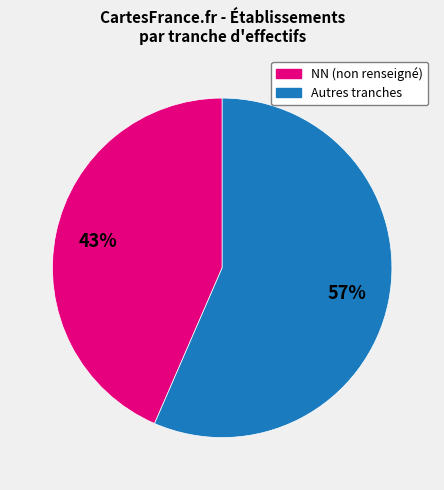

Is there a majority slice in this chart?

Yes